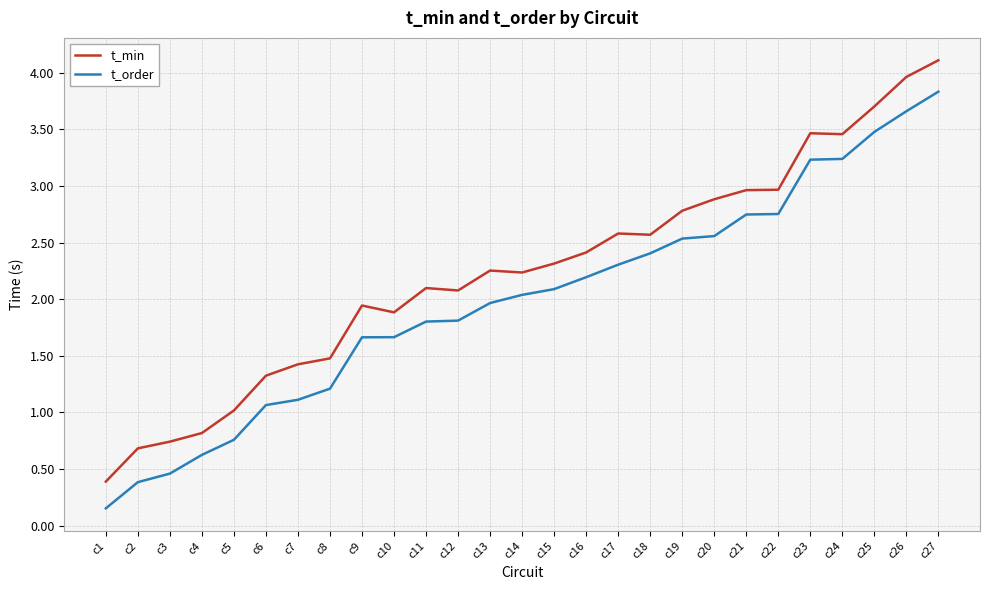

True or false: t_min and t_order cross at least once.

False